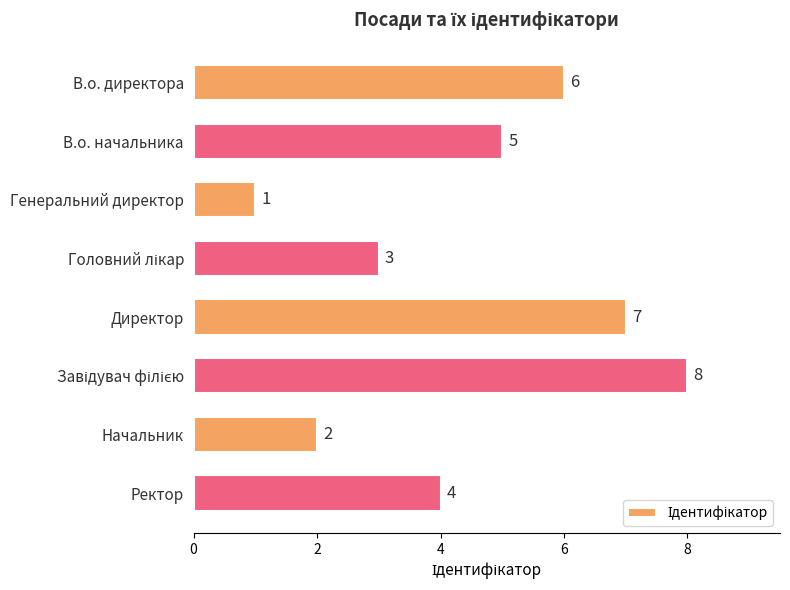

What is the ratio of the value at В.о. начальника to the value at В.о. директора?

0.8